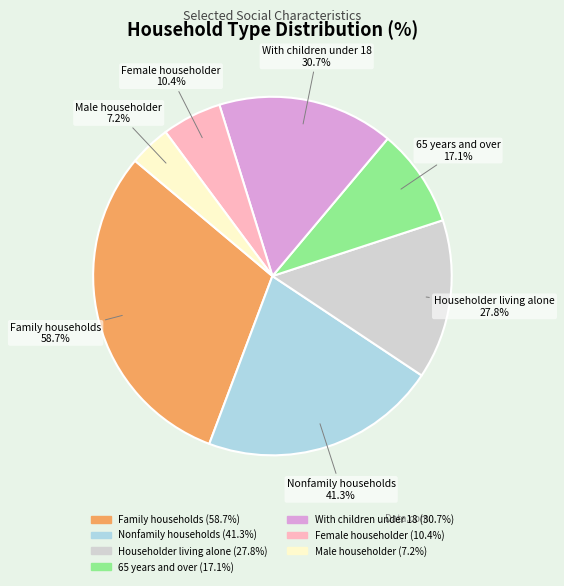

Between Family households and 65 years and over, which is larger?

Family households